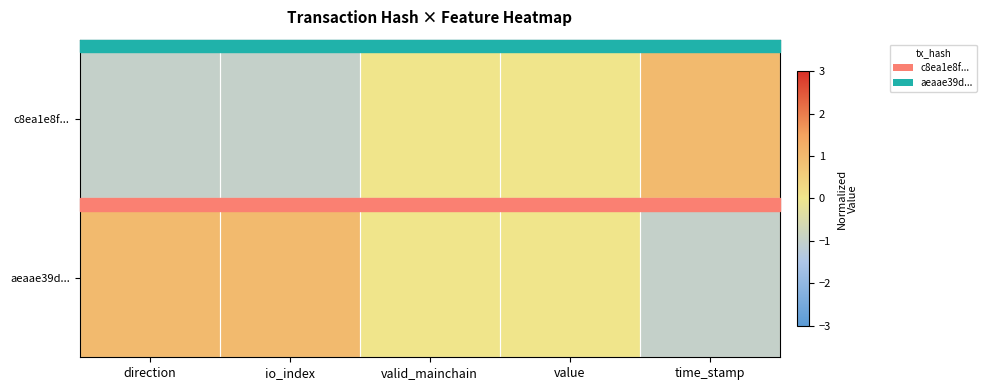

Reading right to left, transcribe all the data shown in this chart.

c8ea1e8f...: time_stamp=1	value=0	valid_mainchain=0	io_index=-1	direction=-1
aeaae39d...: time_stamp=-1	value=0	valid_mainchain=0	io_index=1	direction=1